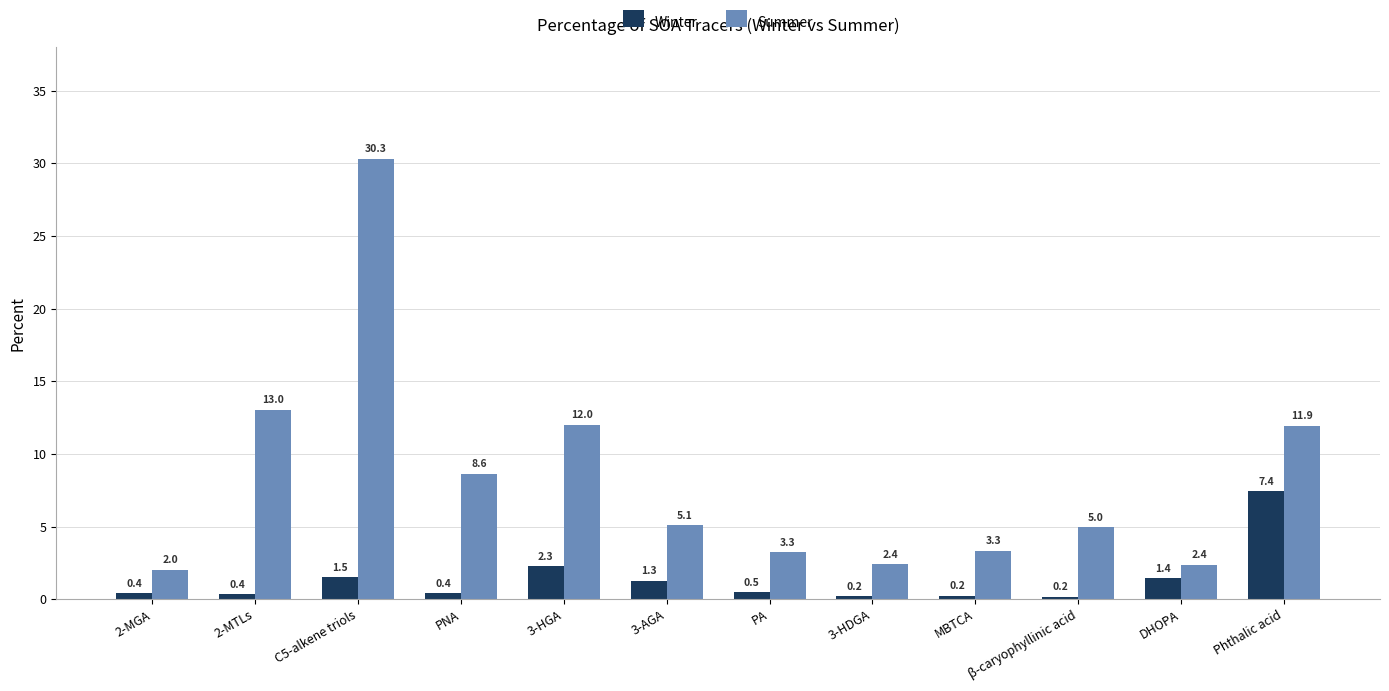

Reading left to right, list all the values displayed in this chart.

Winter: 0.4	0.4	1.5	0.4	2.3	1.3	0.5	0.2	0.2	0.2	1.4	7.4
Summer: 2.0	13.0	30.3	8.6	12.0	5.1	3.3	2.4	3.3	5.0	2.4	11.9